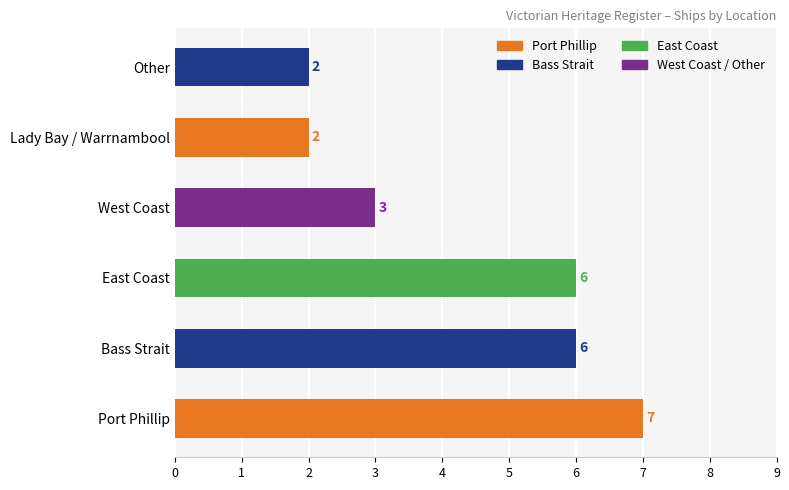

What is the maximum value shown in the chart?

7